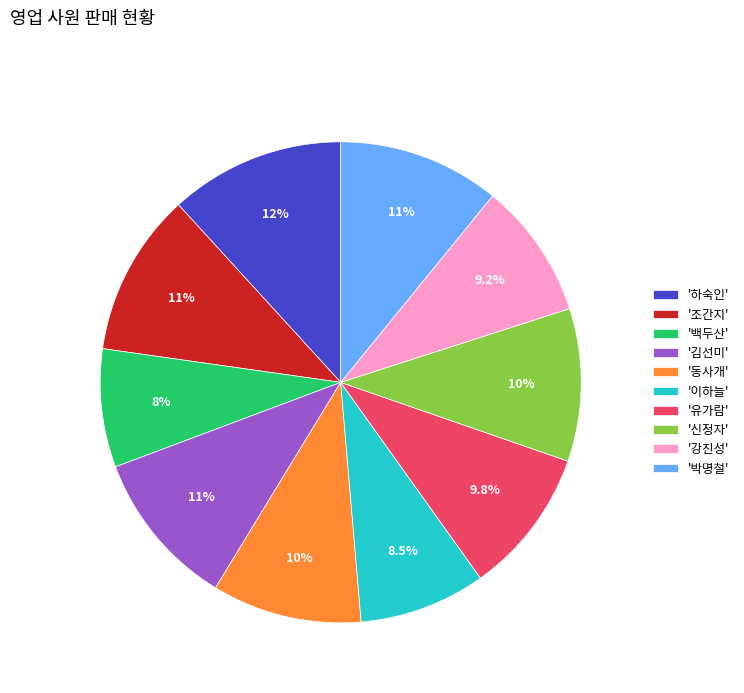

What percentage do '조간지' and '박명철' together represent?

21.9%